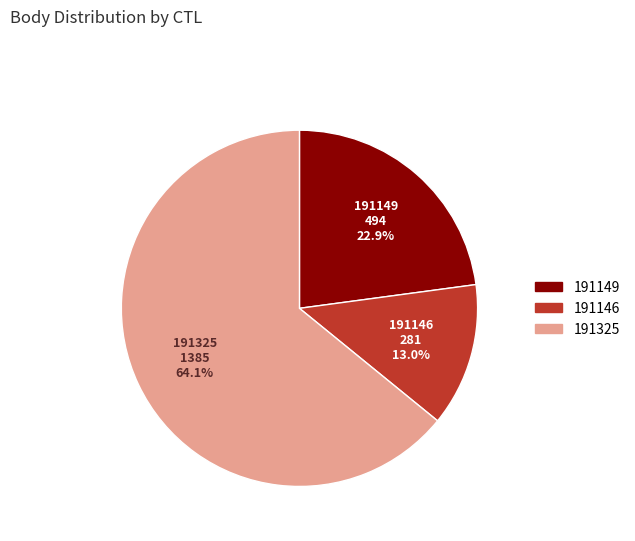

Approximately how many times larger is the value at 191146 compared to 191149?

0.6